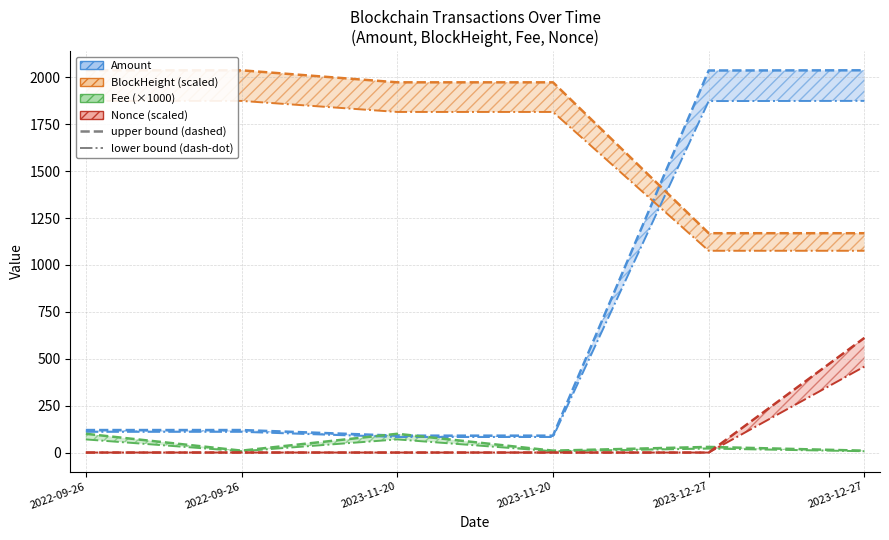

Is it true that Fee equals 160.8 at 2022-09-26?

False